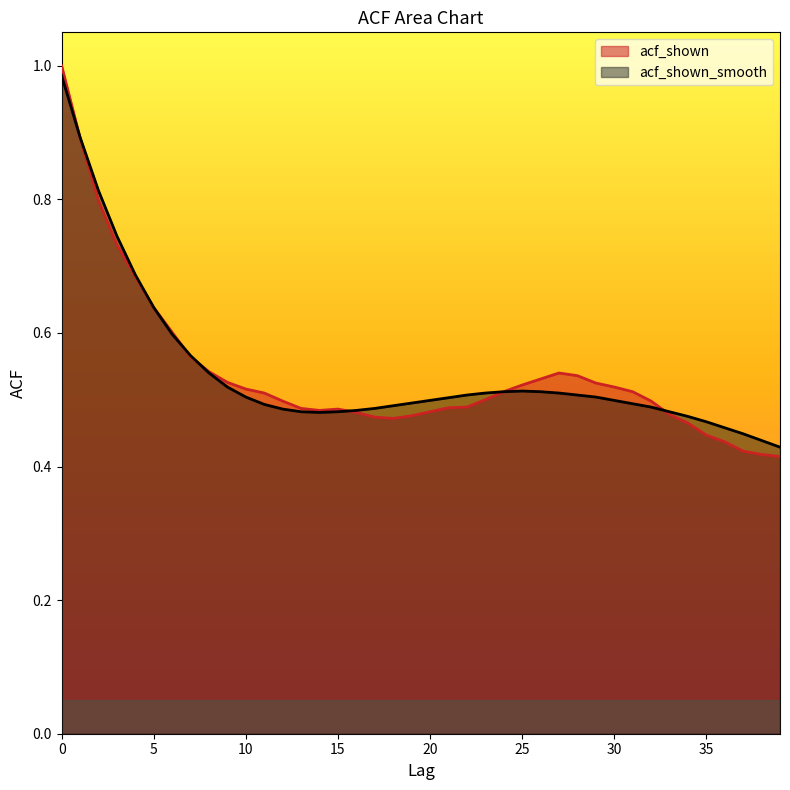

In acf_shown_smooth, how many points are lower than both neighbors (excluding endpoints)?

1